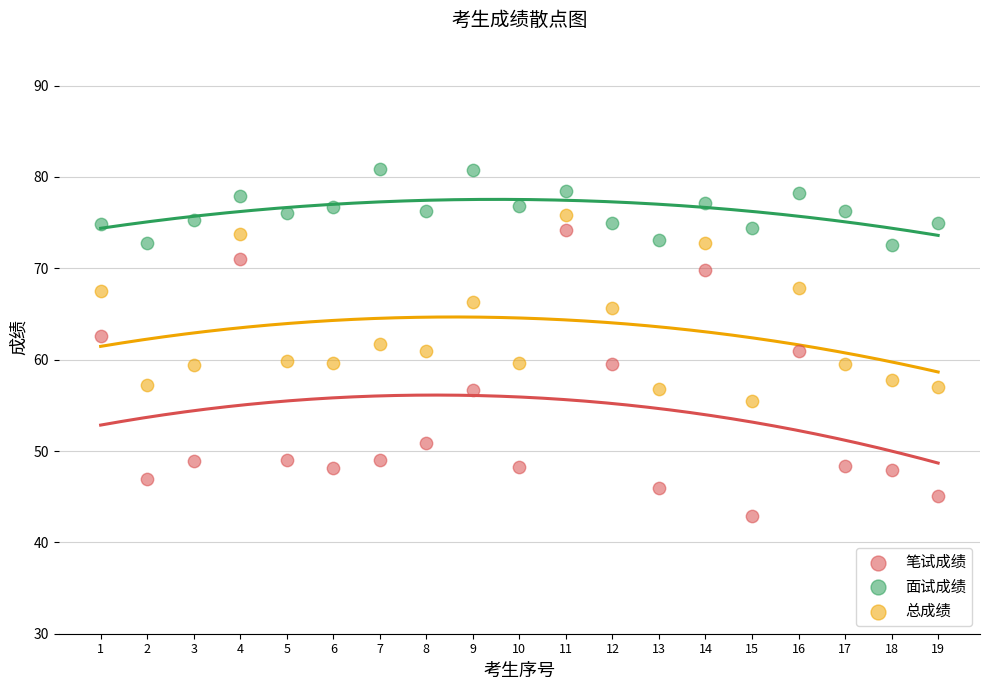

Which series has the widest spread of Y values?

笔试成绩